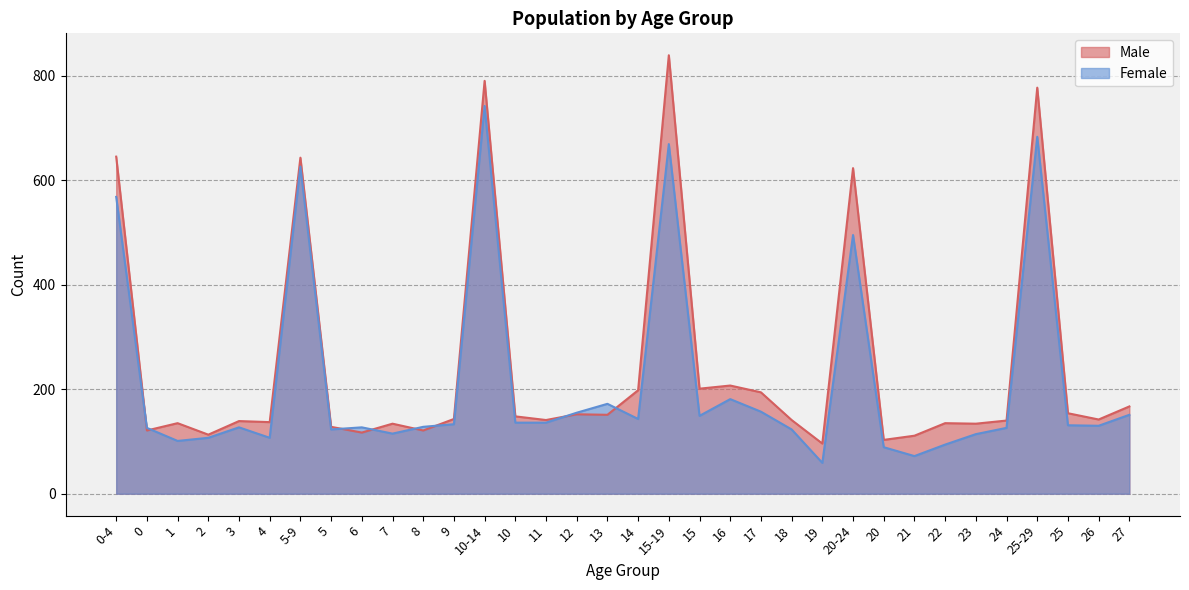

Reading left to right, what are all the values shown in this chart?

Male: 0-4=645	0=121	1=135	2=113	3=139	4=137	5-9=643	5=128	6=117	7=134	8=121	9=143	10-14=790	10=148	11=141	12=152	13=151	14=198	15-19=839	15=201	16=207	17=194	18=141	19=96	20-24=623	20=103	21=111	22=135	23=134	24=140	25-29=777	25=154	26=142	27=167
Female: 0-4=568	0=126	1=101	2=107	3=127	4=107	5-9=626	5=123	6=127	7=115	8=128	9=133	10-14=742	10=136	11=136	12=155	13=172	14=143	15-19=669	15=149	16=181	17=157	18=123	19=59	20-24=495	20=89	21=72	22=94	23=114	24=126	25-29=683	25=131	26=130	27=151